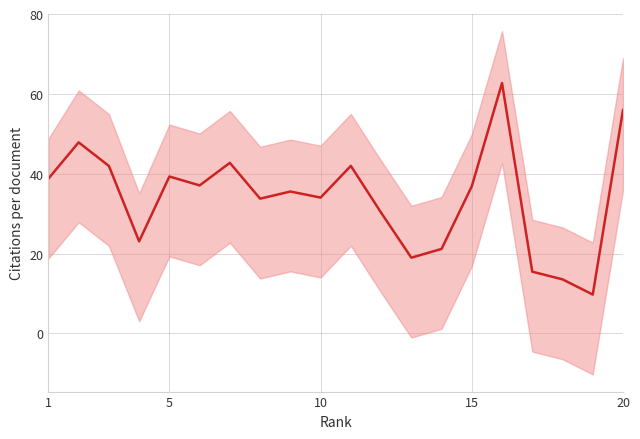

Count the number of values greater than 36.

10